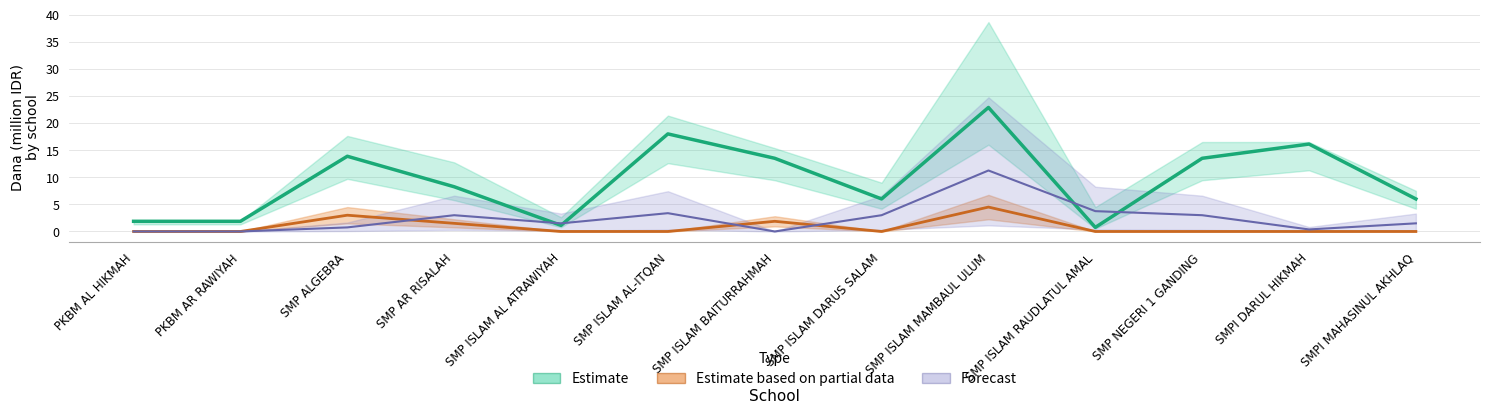

How many lines are shown in the chart?

3